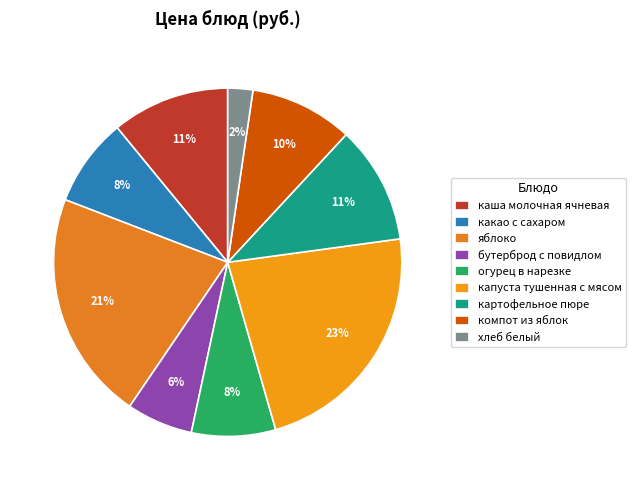

Which category has the smallest portion of the pie?

хлеб белый